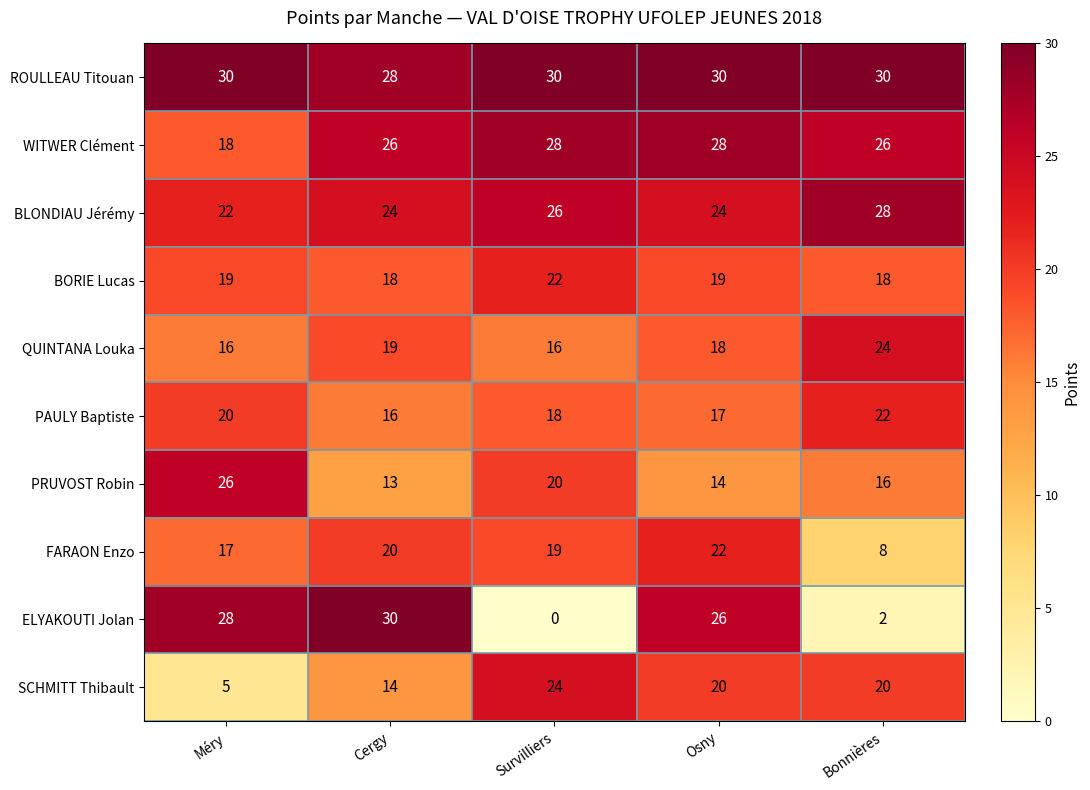

The value of WITWER Clément at Survilliers is 44. True or false?

False